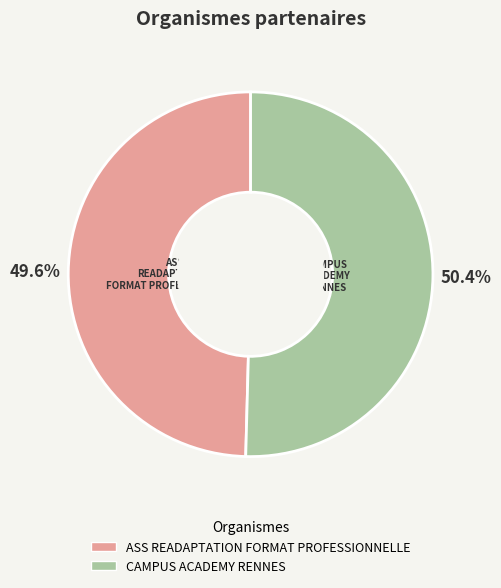

Combined, what portion of the pie is ASS READAPTATION FORMAT PROFESSIONNELLE and CAMPUS ACADEMY RENNES?

100.0%